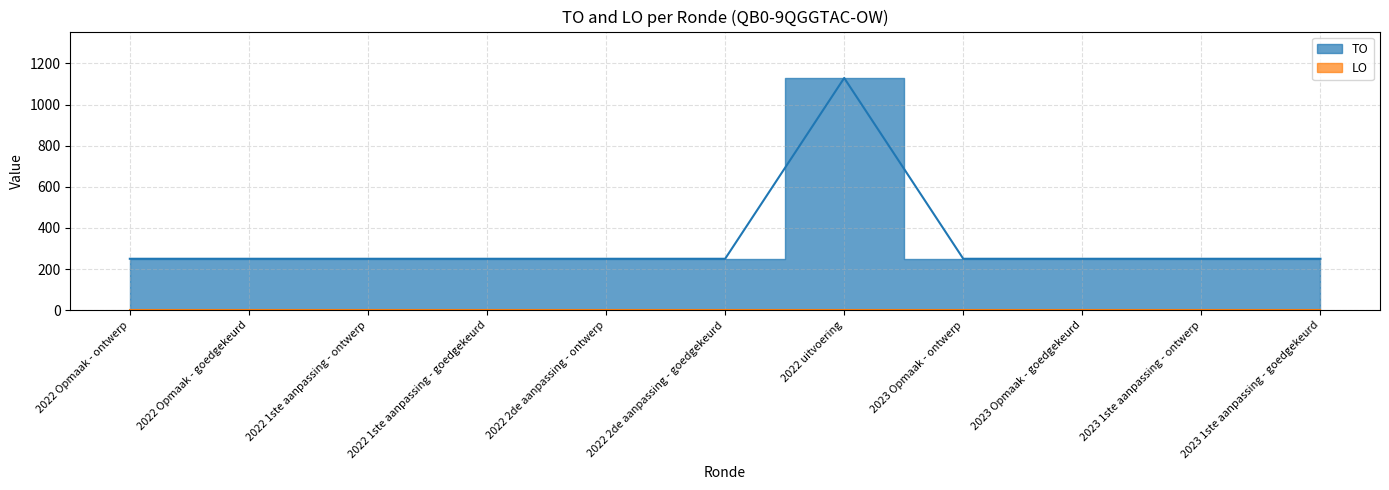

At which label is the value closest to 689?

2022 Opmaak - ontwerp